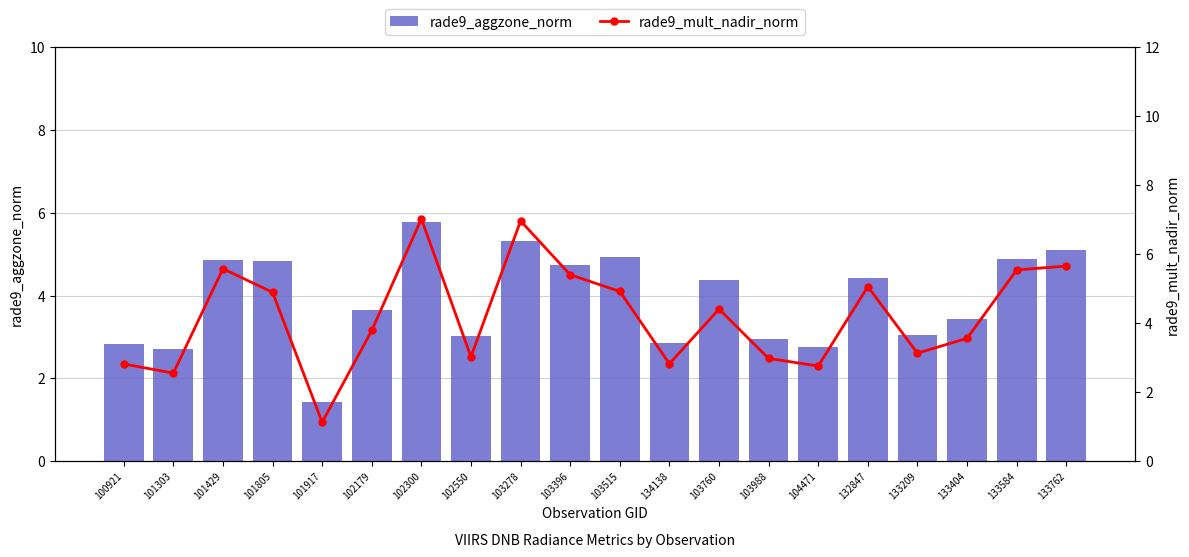

At which label does rade9_aggzone_norm reach its peak?

102300